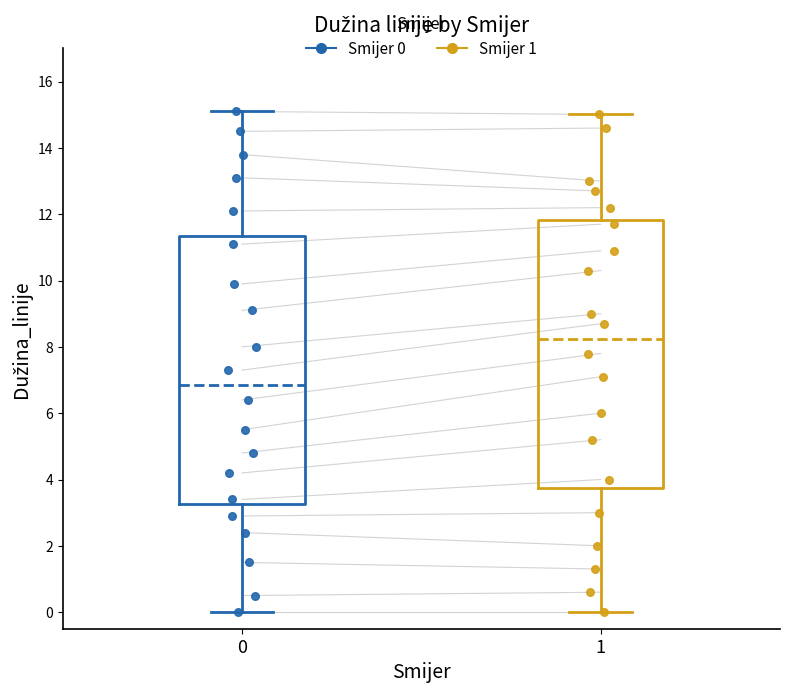

Reading left to right, transcribe this box plot: for each box, give where its median line is, the range the box spans, and where its two whiskers end, as read against the y-axis. The values are not printed on the chart, so give them approximately, as read against the axis.

0: median 6.8, box 3.2 to 11.4, whiskers 0.0 to 15.2
1: median 8.2, box 3.8 to 11.8, whiskers 0.0 to 15.0